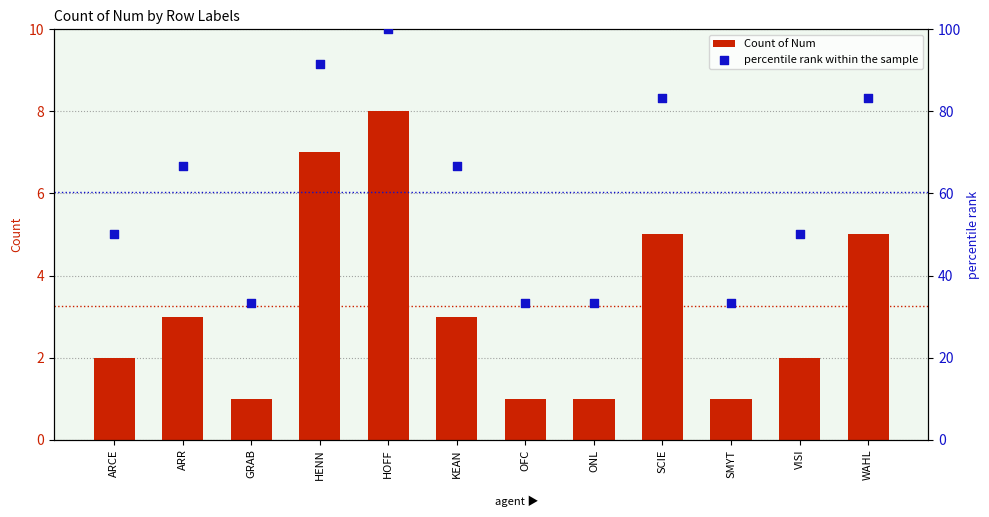

What are all the series names shown in the legend?

Count of Num, percentile rank within the sample